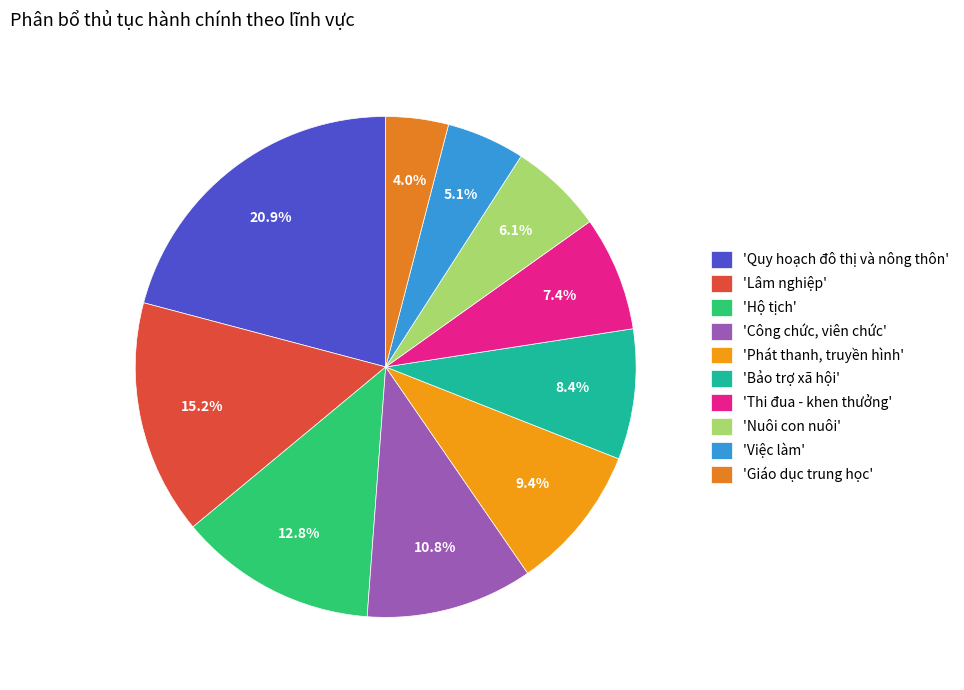

How many slices are in this pie chart?

10